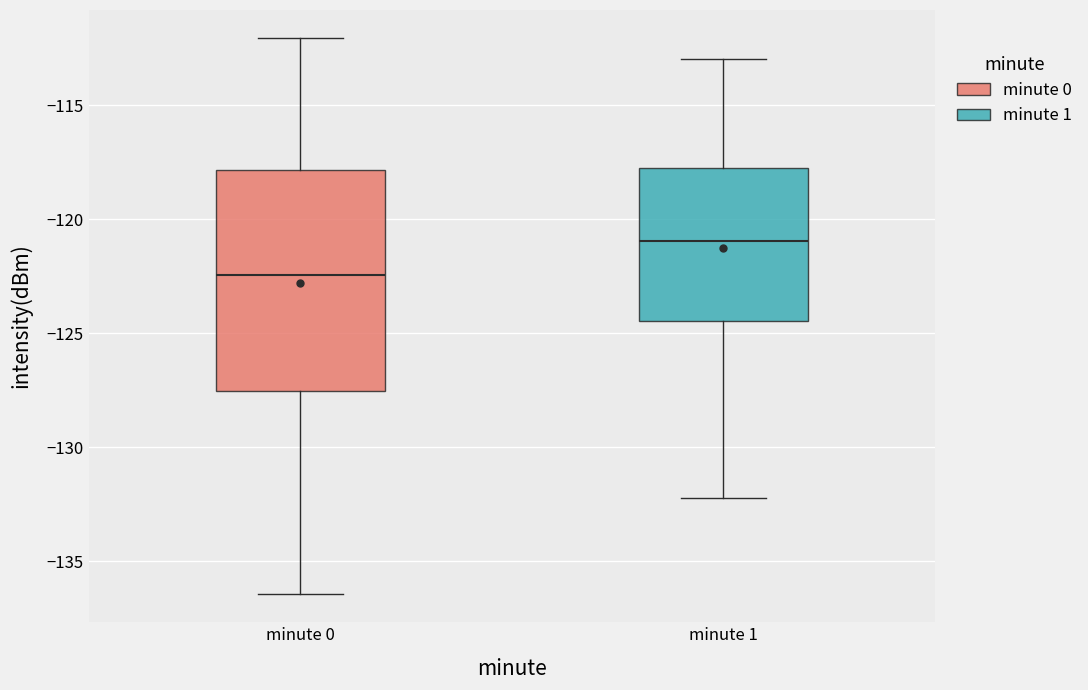

Reading left to right, read every box against the y-axis: the position of its median line, the range the box covers, and the ends of its whiskers. The values are not printed on the chart, so give them approximately, as read against the axis.

minute 0: median -122.5, box -127.5 to -118.0, whiskers -136.5 to -112.0
minute 1: median -121.0, box -124.5 to -117.5, whiskers -132.0 to -113.0